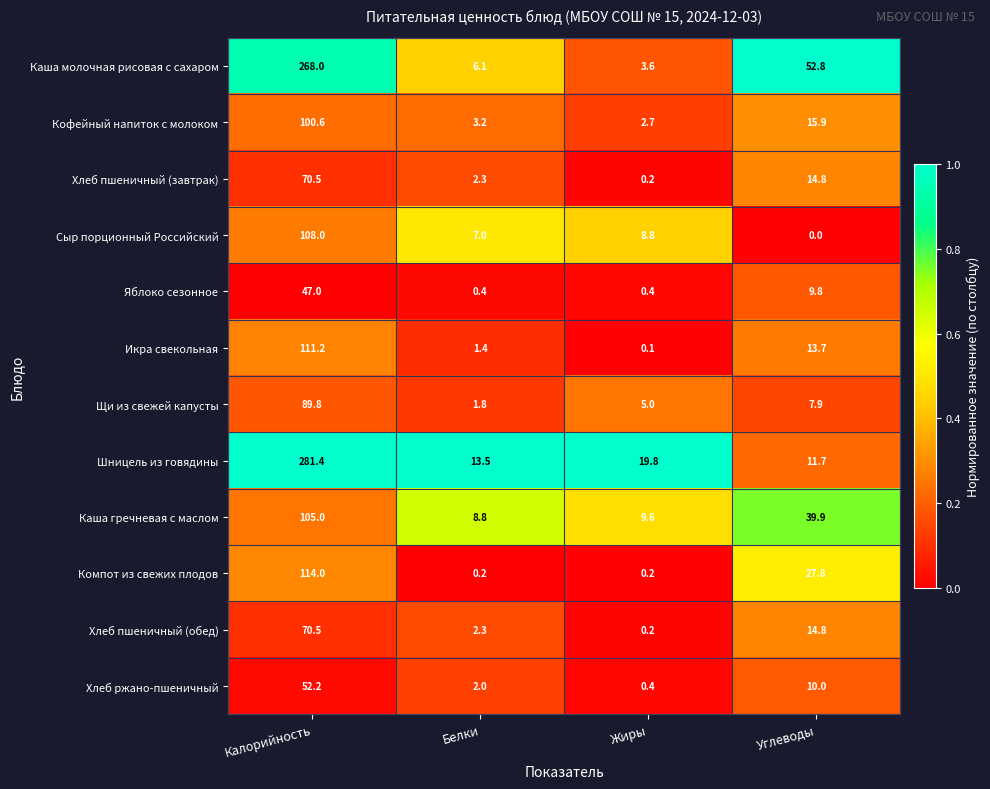

Which series changed the most between Белки and Жиры?

Шницель из говядины